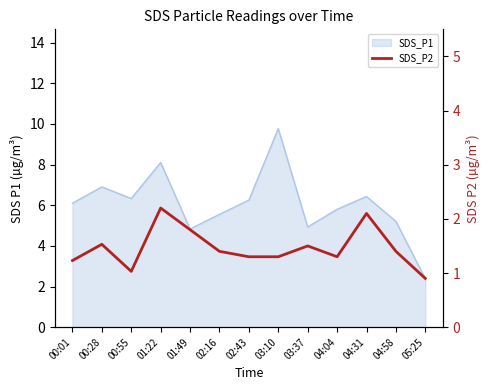

What is the average value?

1.5